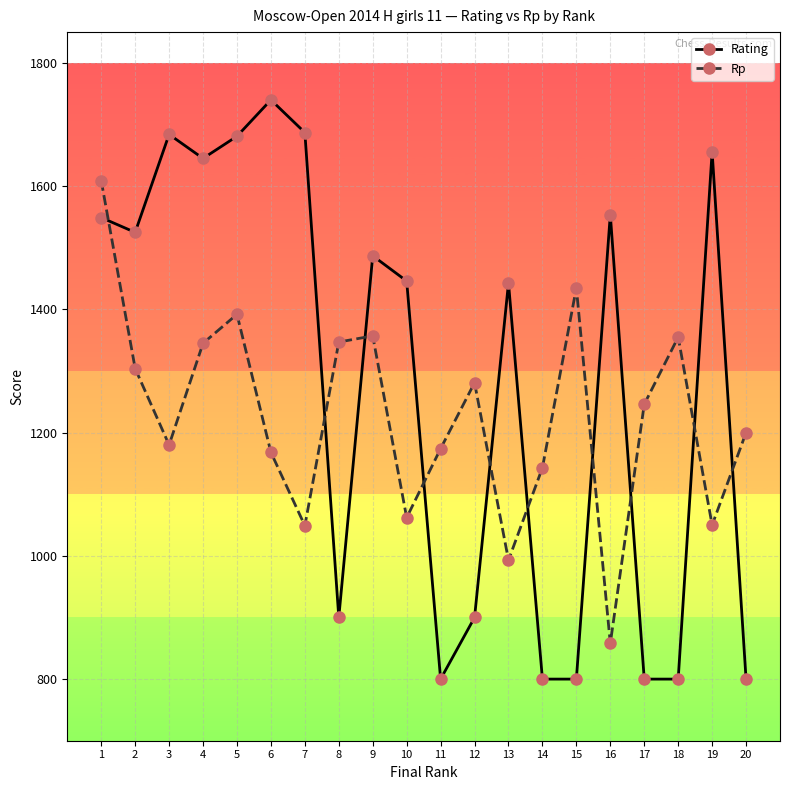

Is it true that Rp equals 557 at 7?

False